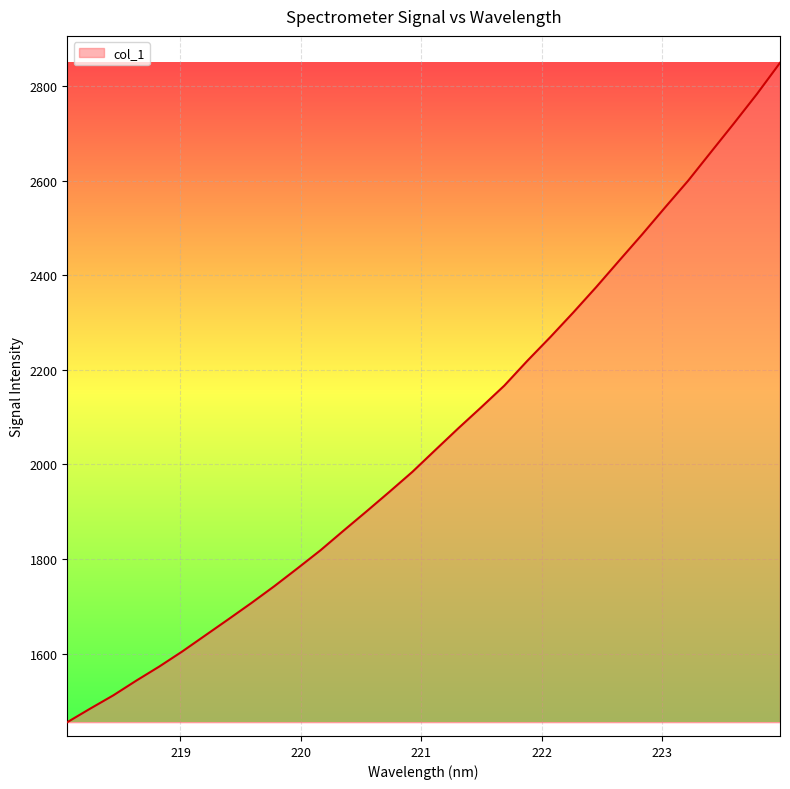

What is the difference between the maximum and second lowest values?

1364.5